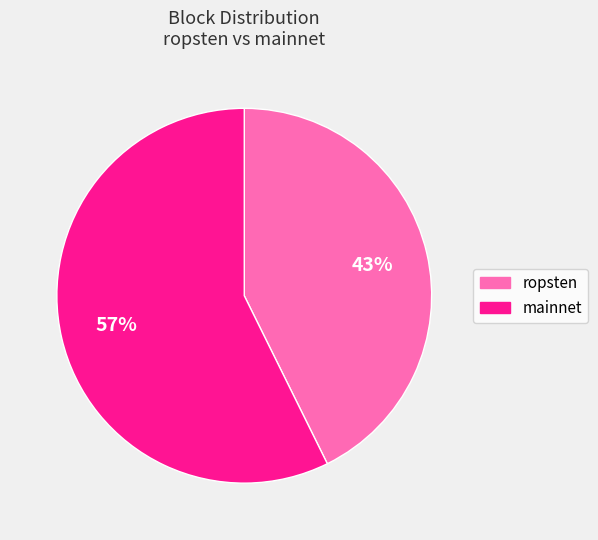

Is there a majority slice in this chart?

Yes